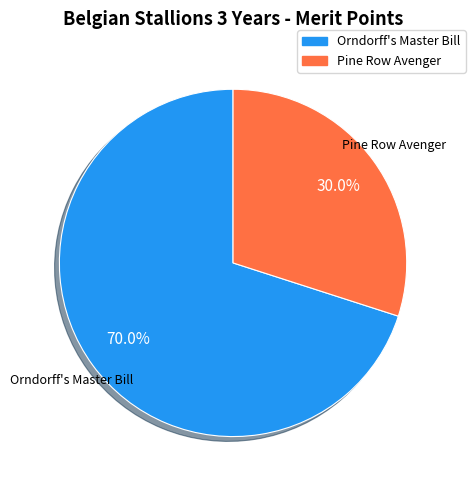

What is the majority slice?

Orndorff's Master Bill